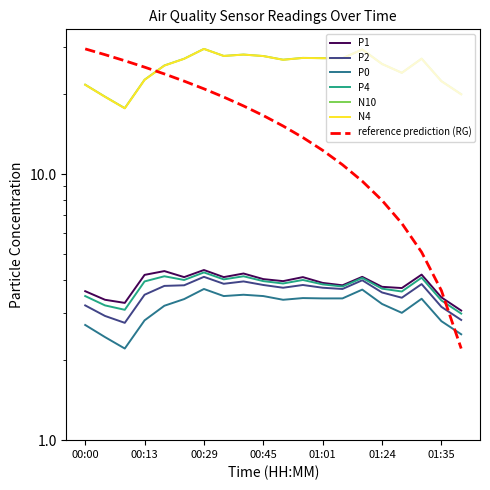

Reading right to left, transcribe all the data shown in this chart.

P1: 01:38=3.1	01:35=3.4	01:32=4.2	01:29=3.7	01:24=3.8	01:06=4.1	01:04=3.8	01:01=3.9	00:53=4.1	00:51=4.0	00:45=4.0	00:35=4.2	00:32=4.1	00:29=4.4	00:26=4.1	00:16=4.3	00:13=4.2	00:10=3.3	00:05=3.4	00:00=3.6
P2: 01:38=2.8	01:35=3.2	01:32=3.9	01:29=3.4	01:24=3.6	01:06=4.0	01:04=3.7	01:01=3.7	00:53=3.8	00:51=3.7	00:45=3.8	00:35=4.0	00:32=3.9	00:29=4.1	00:26=3.8	00:16=3.8	00:13=3.5	00:10=2.8	00:05=2.9	00:00=3.2
P0: 01:38=2.5	01:35=2.8	01:32=3.4	01:29=3.0	01:24=3.2	01:06=3.7	01:04=3.4	01:01=3.4	00:53=3.4	00:51=3.4	00:45=3.5	00:35=3.5	00:32=3.5	00:29=3.7	00:26=3.4	00:16=3.2	00:13=2.8	00:10=2.2	00:05=2.4	00:00=2.7
P4: 01:38=3.0	01:35=3.4	01:32=4.1	01:29=3.6	01:24=3.7	01:06=4.1	01:04=3.8	01:01=3.9	00:53=4.0	00:51=3.9	00:45=4.0	00:35=4.1	00:32=4.0	00:29=4.3	00:26=4.0	00:16=4.1	00:13=4.0	00:10=3.1	00:05=3.2	00:00=3.5
N10: 01:38=20.0	01:35=22.4	01:32=27.2	01:29=24.0	01:24=25.9	01:06=29.4	01:04=27.3	01:01=27.3	00:53=27.3	00:51=26.9	00:45=27.8	00:35=28.1	00:32=27.8	00:29=29.6	00:26=27.1	00:16=25.6	00:13=22.6	00:10=17.7	00:05=19.5	00:00=21.7
N4: 01:38=19.9	01:35=22.3	01:32=27.1	01:29=24.0	01:24=25.9	01:06=29.4	01:04=27.2	01:01=27.3	00:53=27.3	00:51=26.9	00:45=27.8	00:35=28.1	00:32=27.8	00:29=29.5	00:26=27.1	00:16=25.6	00:13=22.6	00:10=17.7	00:05=19.5	00:00=21.7